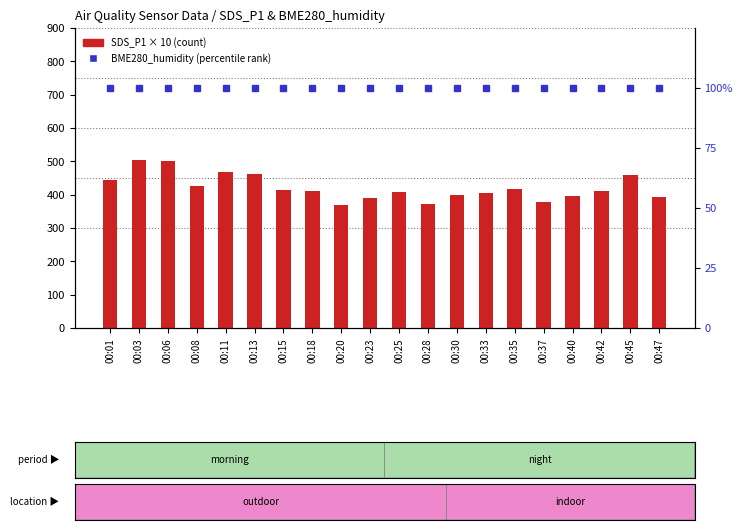

Reading left to right, transcribe all the data shown in this chart.

SDS_P1 (count): 00:01=445.3	00:03=505.5	00:06=499.8	00:08=425.8	00:11=468.0	00:13=461.3	00:15=415.5	00:18=410.2	00:20=368.0	00:23=389.5	00:25=408.0	00:28=372.0	00:30=399.2	00:33=405.0	00:35=417.3	00:37=378.0	00:40=396.3	00:42=409.8	00:45=458.3	00:47=393.0
BME280_humidity (percentile rank): 00:01=100.0	00:03=100.0	00:06=100.0	00:08=100.0	00:11=100.0	00:13=100.0	00:15=100.0	00:18=100.0	00:20=100.0	00:23=100.0	00:25=100.0	00:28=100.0	00:30=100.0	00:33=100.0	00:35=100.0	00:37=100.0	00:40=100.0	00:42=100.0	00:45=100.0	00:47=100.0